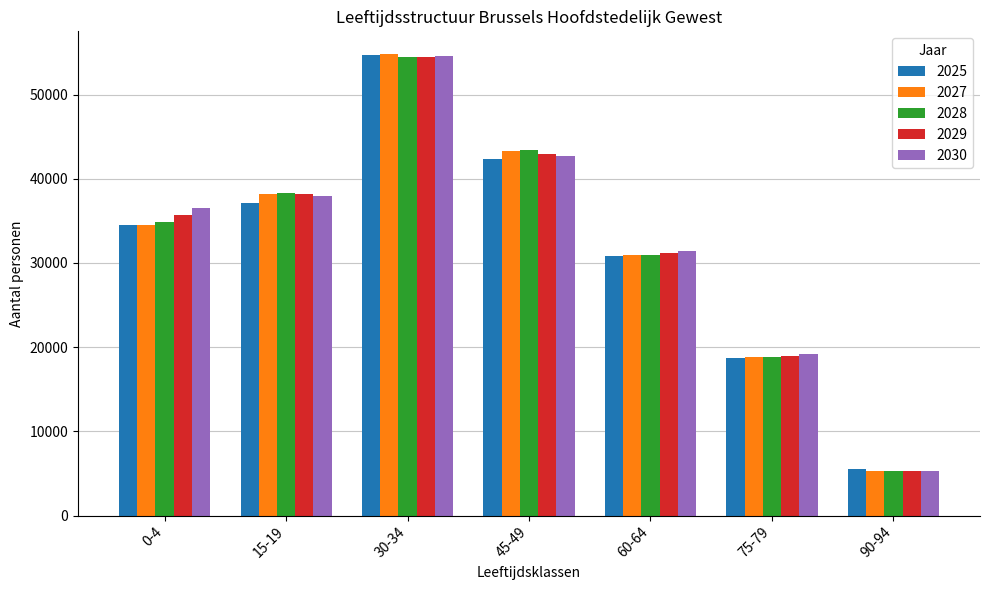

The value of 2030 at 45-49 is 42672. True or false?

True